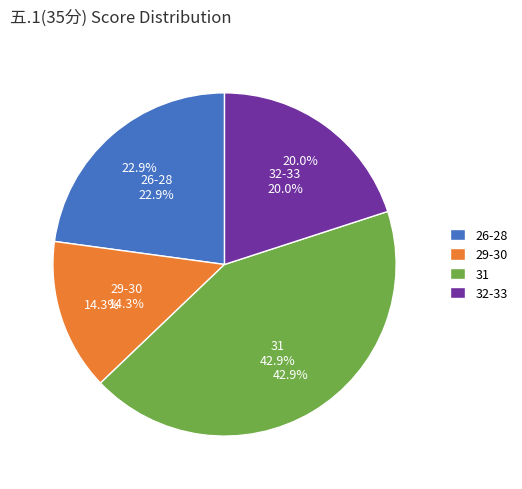

Is there a majority slice in this chart?

No